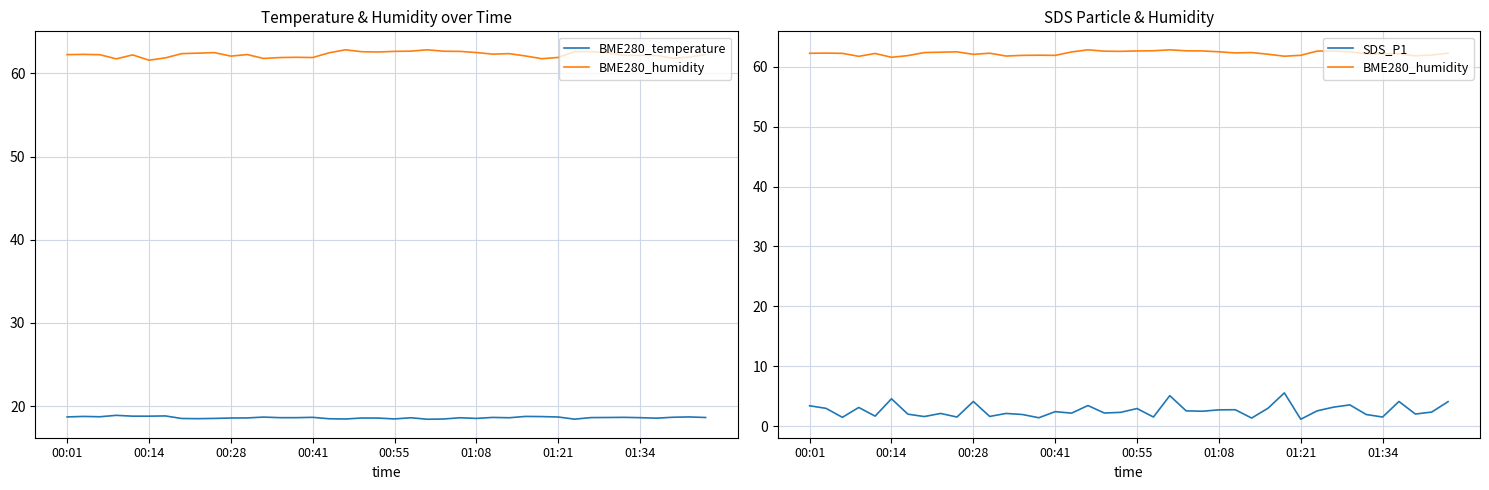

Between 00:01 and 00:55, which is larger?

00:55